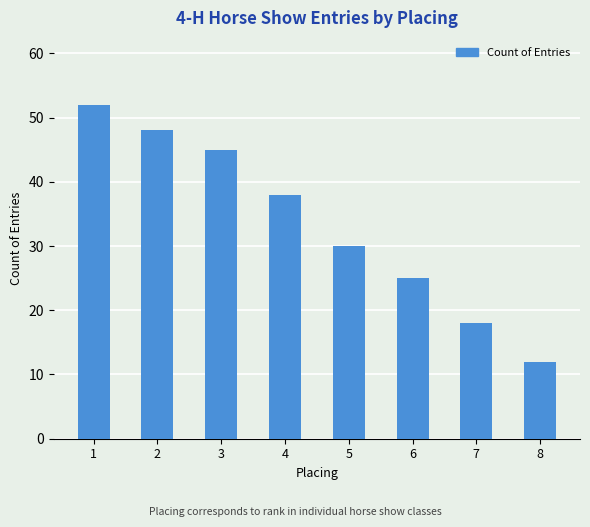

How many data points does each series have?

8